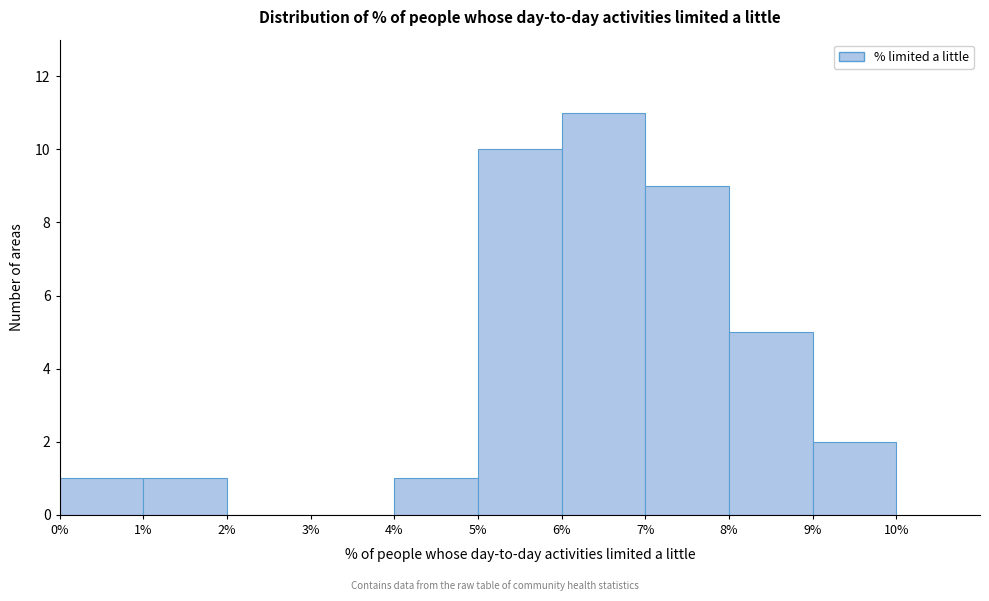

Reading left to right, list every bar in this chart as the range it spans on the x-axis followed by its height. The values are not printed on the chart, so give them approximately, as read against the axis.

0% to 1%: 1
1% to 2%: 1
2% to 3%: 0
3% to 4%: 0
4% to 5%: 1
5% to 6%: 10
6% to 7%: 11
7% to 8%: 9
8% to 9%: 5
9% to 10%: 2